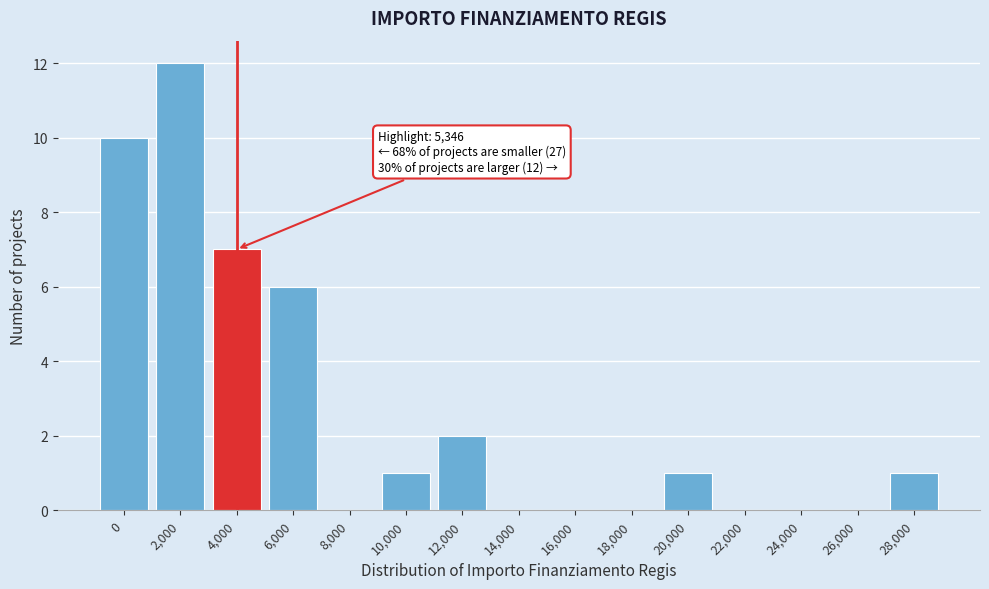

Is it true that the value at 22,000 is 0?

True